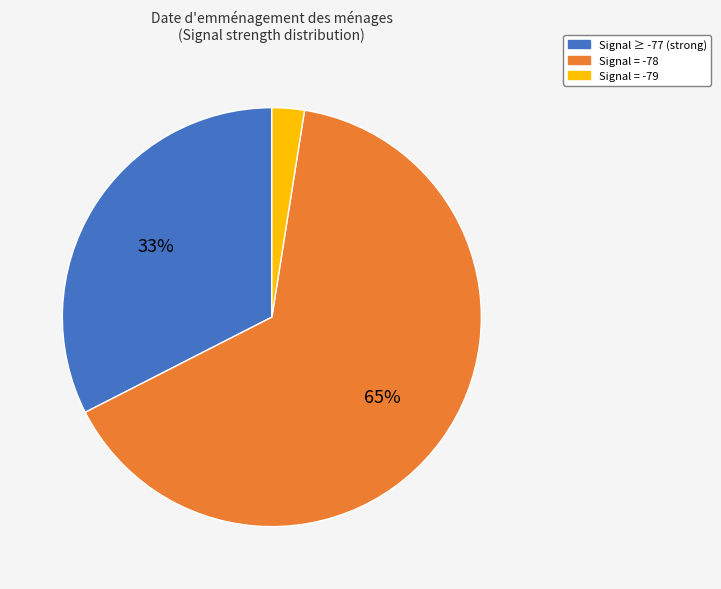

Is there a majority slice in this chart?

Yes